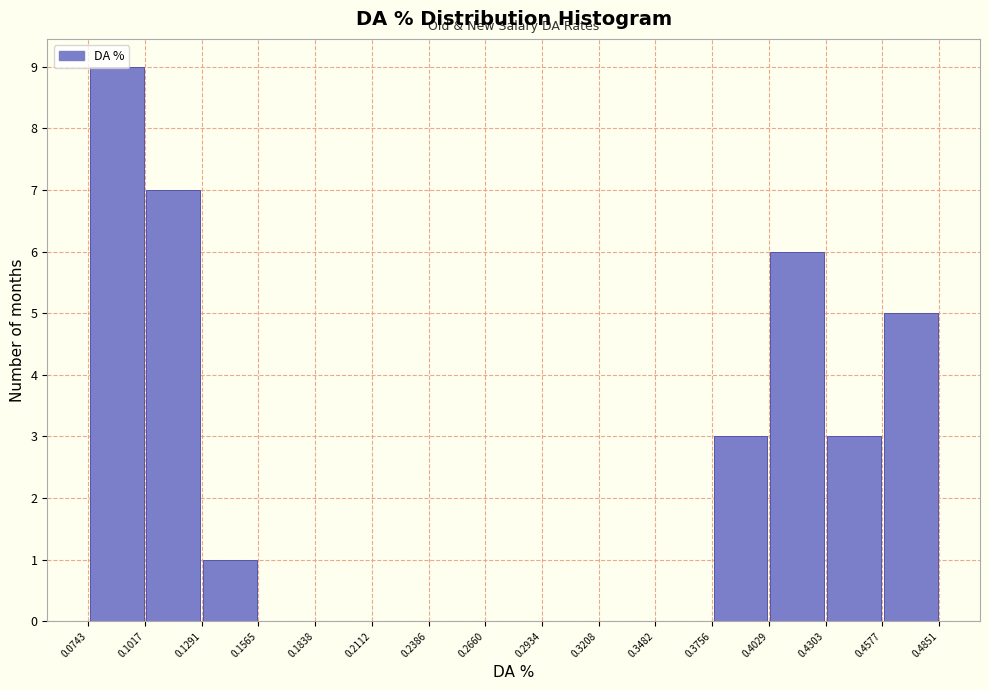

Reading left to right, transcribe this chart: for each bar, give the range it covers on the x-axis and its height. The values are not printed on the chart, so give them approximately, as read against the axis.

0.0743 to 0.1017: 9
0.1017 to 0.1291: 7
0.1291 to 0.1565: 1
0.1565 to 0.1838: 0
0.1838 to 0.2112: 0
0.2112 to 0.2386: 0
0.2386 to 0.2660: 0
0.2660 to 0.2934: 0
0.2934 to 0.3208: 0
0.3208 to 0.3482: 0
0.3482 to 0.3756: 0
0.3756 to 0.4029: 3
0.4029 to 0.4303: 6
0.4303 to 0.4577: 3
0.4577 to 0.4851: 5